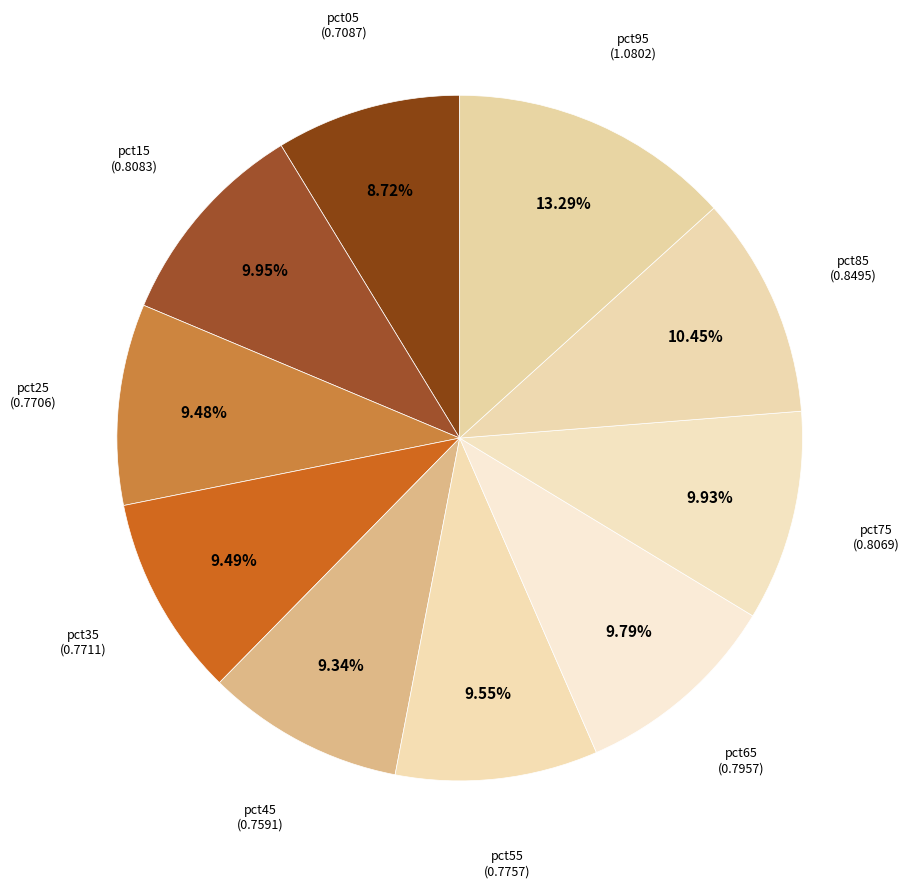

Count the number of slices in the pie.

10